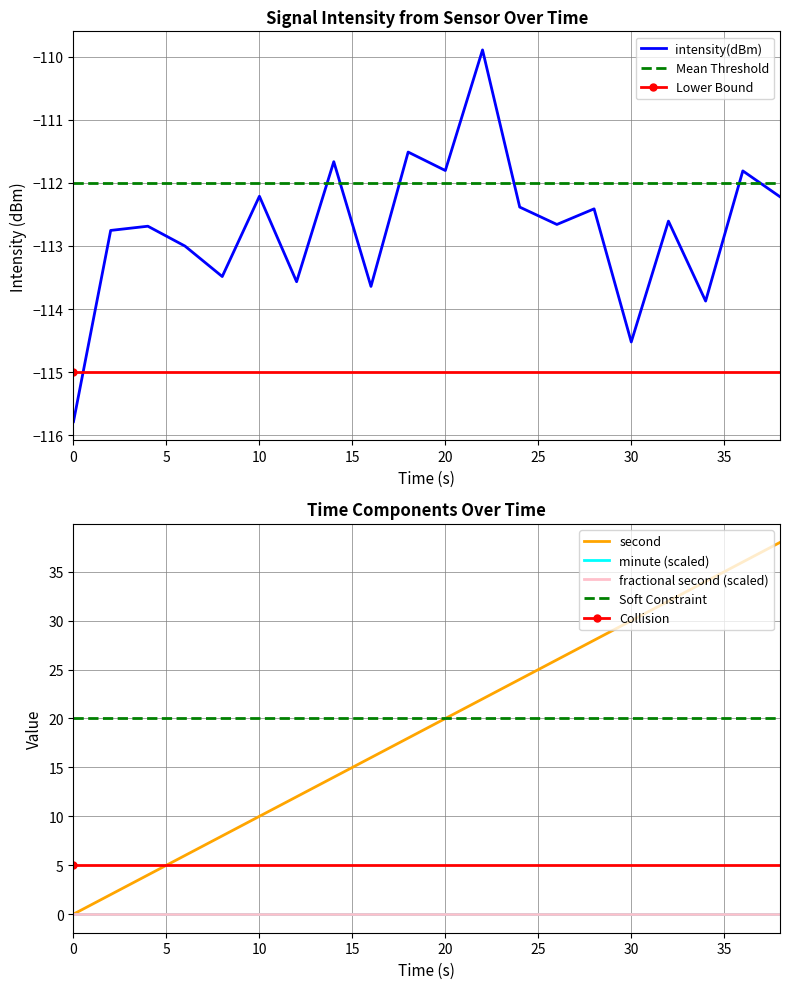

True or false: intensity(dBm) and second intersect in this chart.

False